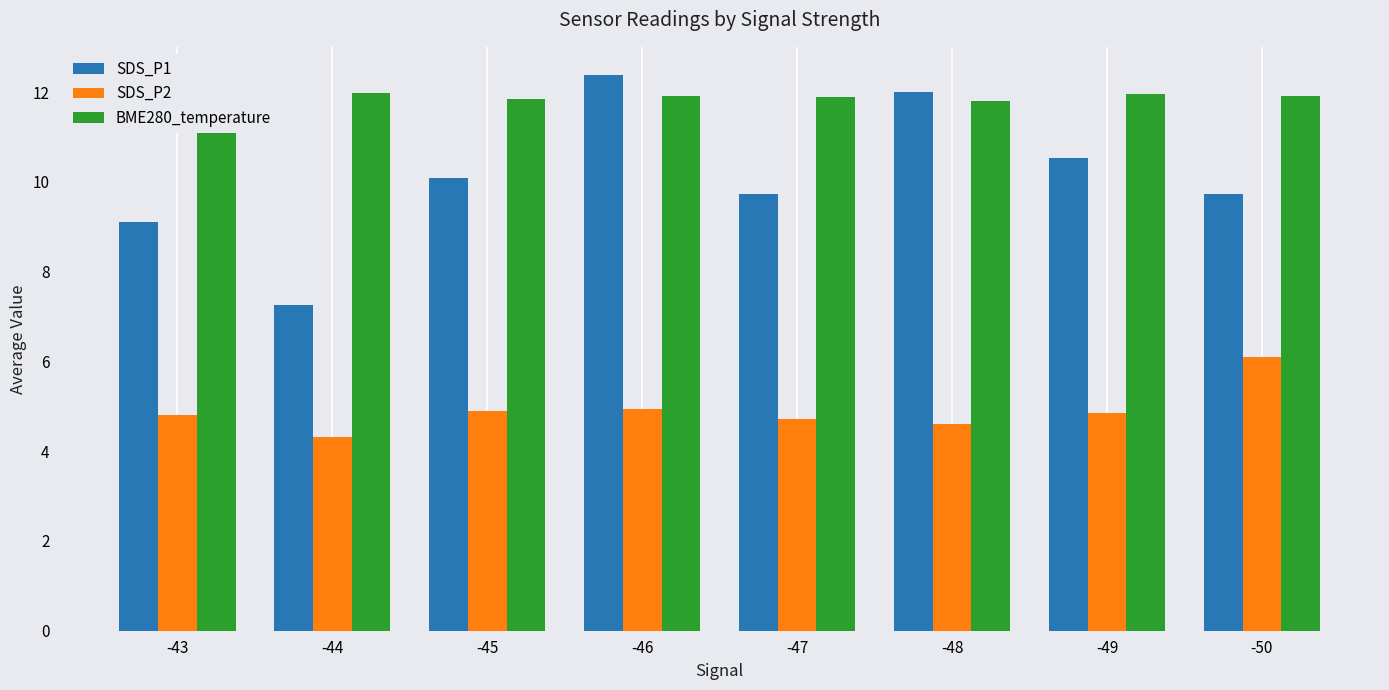

At which category is the sum across all series the highest?

-46